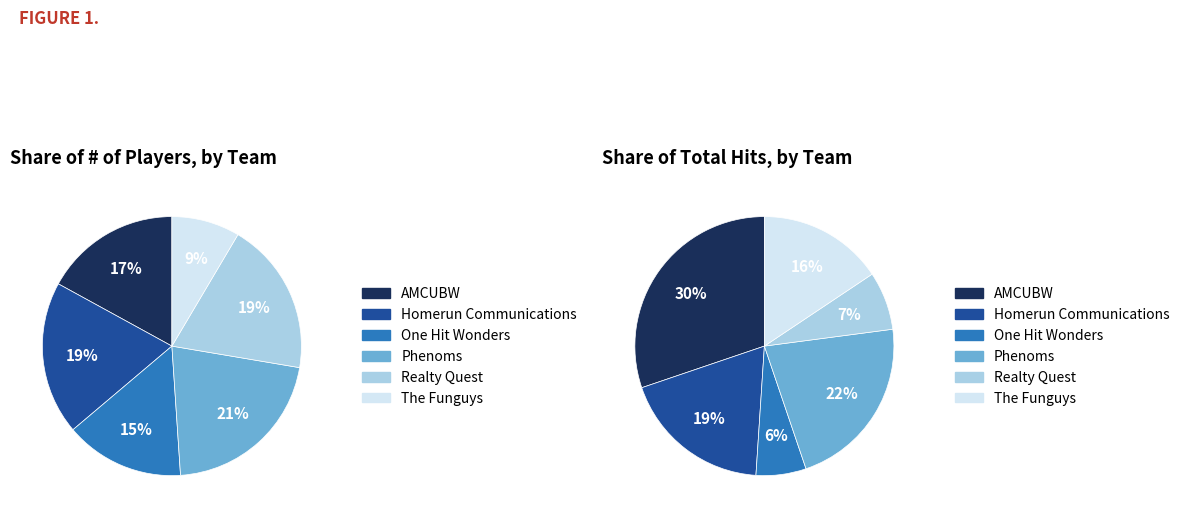

Which slice is the smallest?

The Funguys